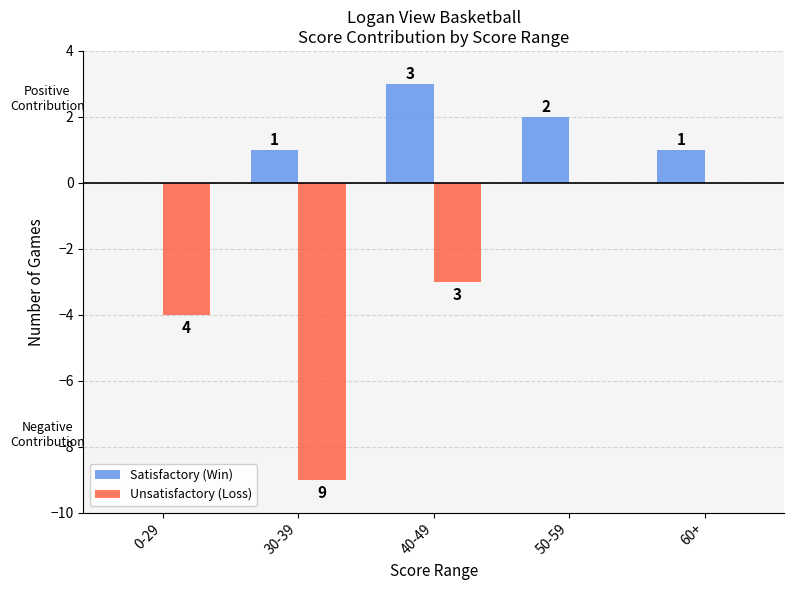

Is it true that Satisfactory (Win) equals 2 at 40-49?

False